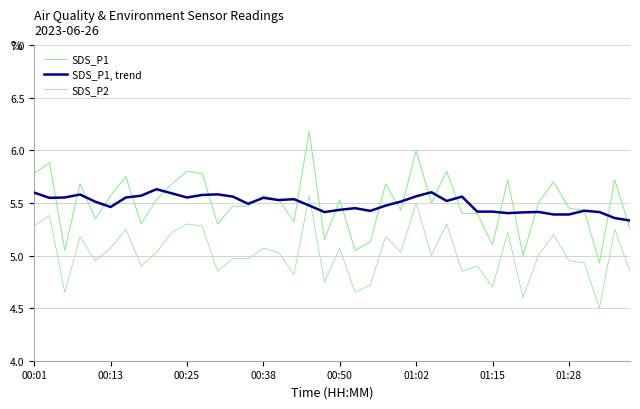

What is the greatest value displayed?

6.2